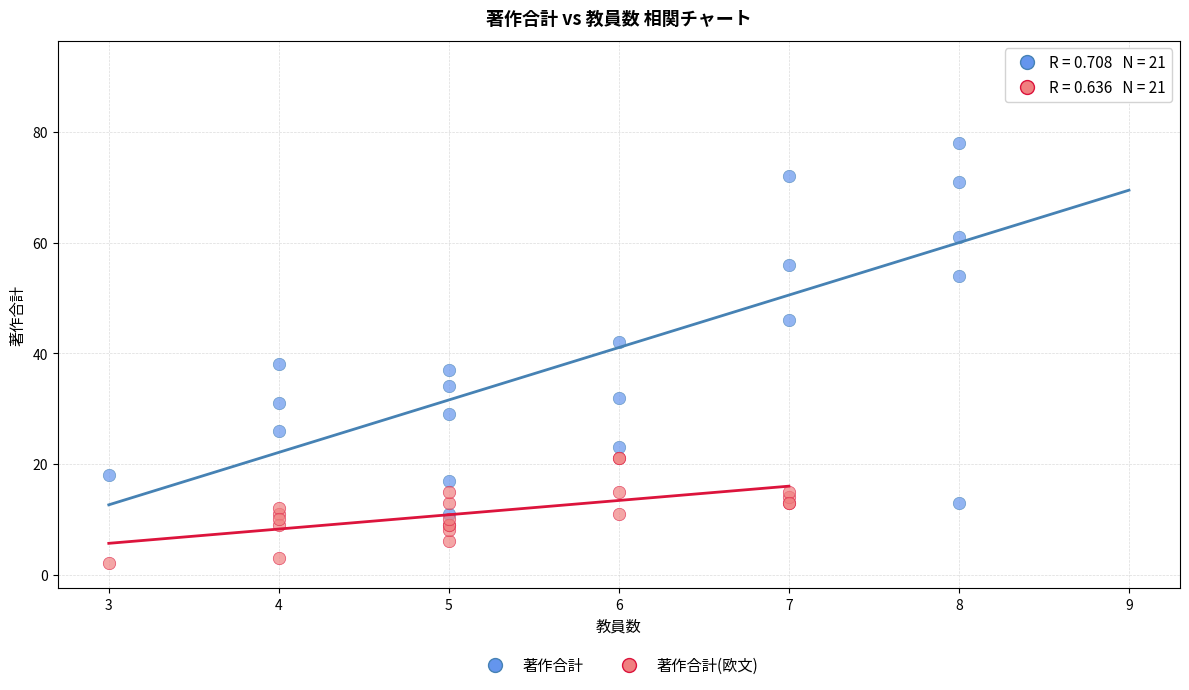

Which series reaches the minimum Y coordinate?

著作合計(欧文)